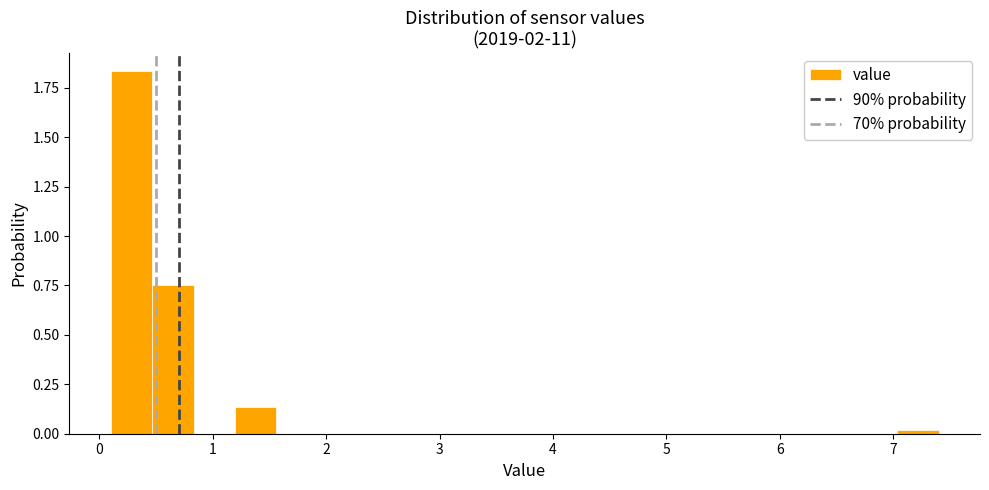

Around what value on the x-axis is the tallest bar? Give the approximate position of its centre, as read against the axis.

0.3